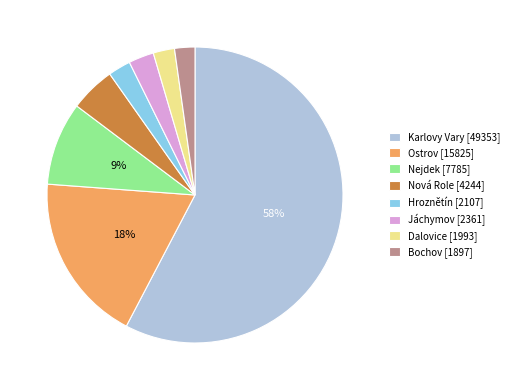

To the nearest percent, what percentage of the pie is Nová Role?

5%